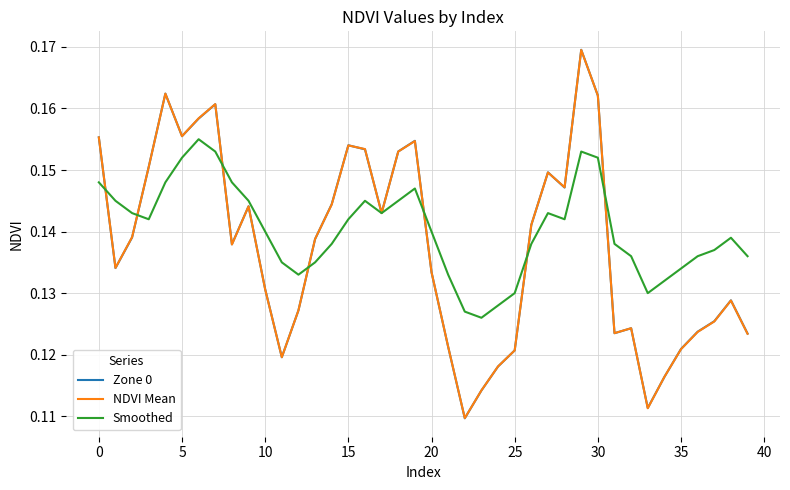

Which series has the largest total across all categories?

Smoothed